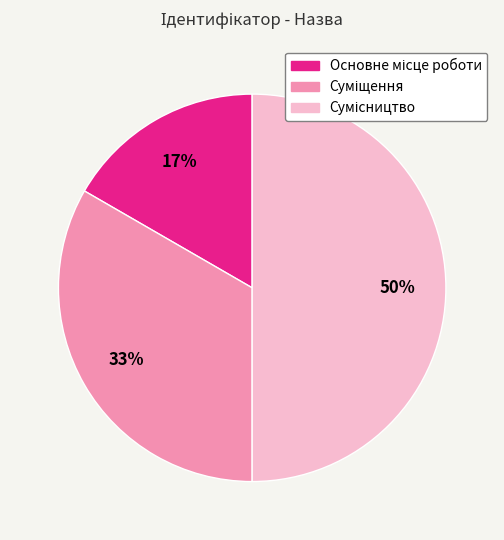

To the nearest percent, what is the average slice percentage?

33%